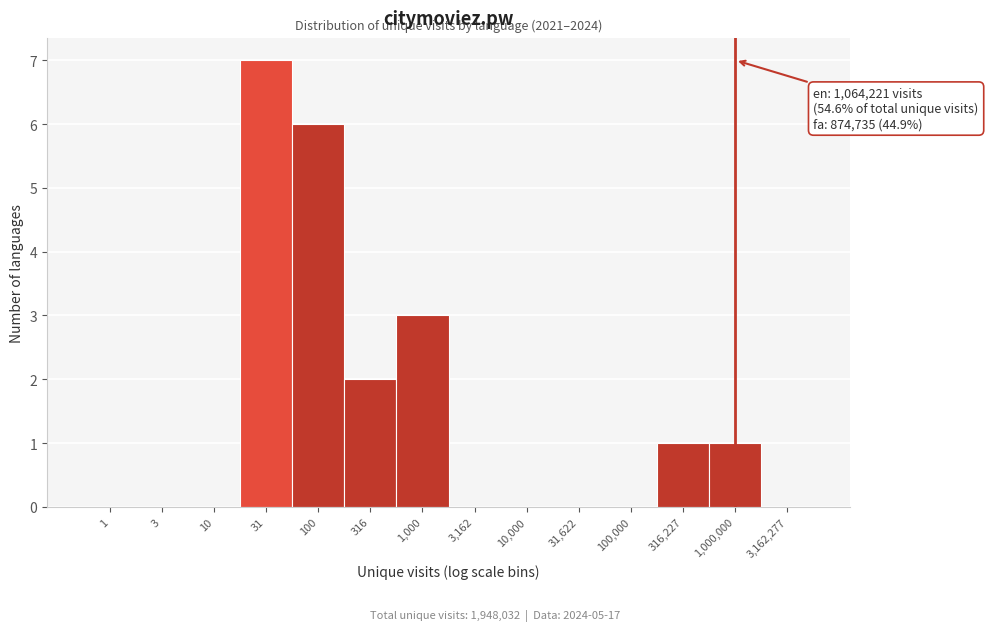

Reading left to right, list all the values displayed in this chart.

1=0	3=0	10=0	31=7	100=6	316=2	1,000=3	3,162=0	10,000=0	31,622=0	100,000=0	316,227=1	1,000,000=1	3,162,277=0